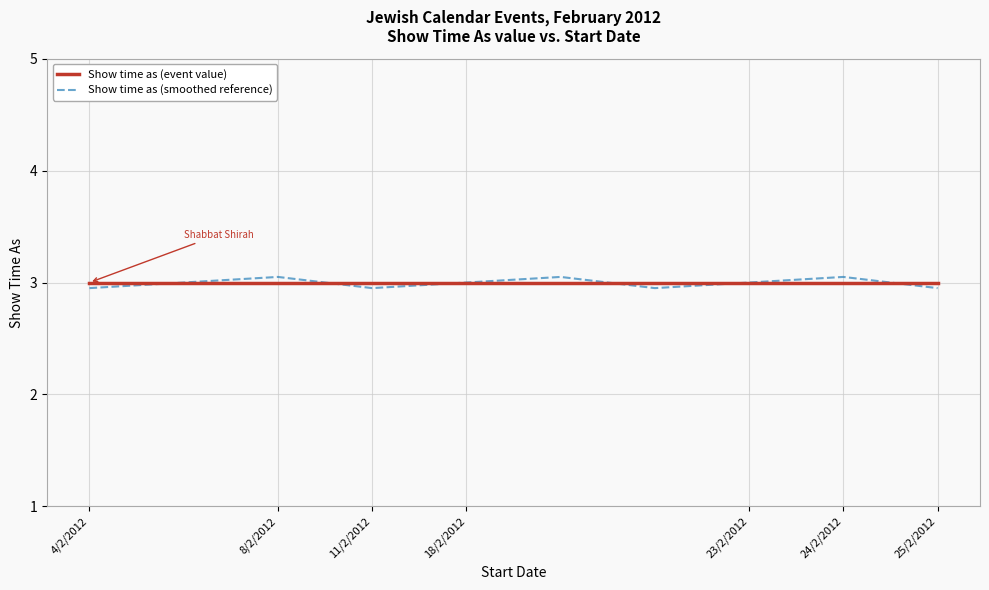

At which label is Show time as (event value) closest to 3?

4/2/2012